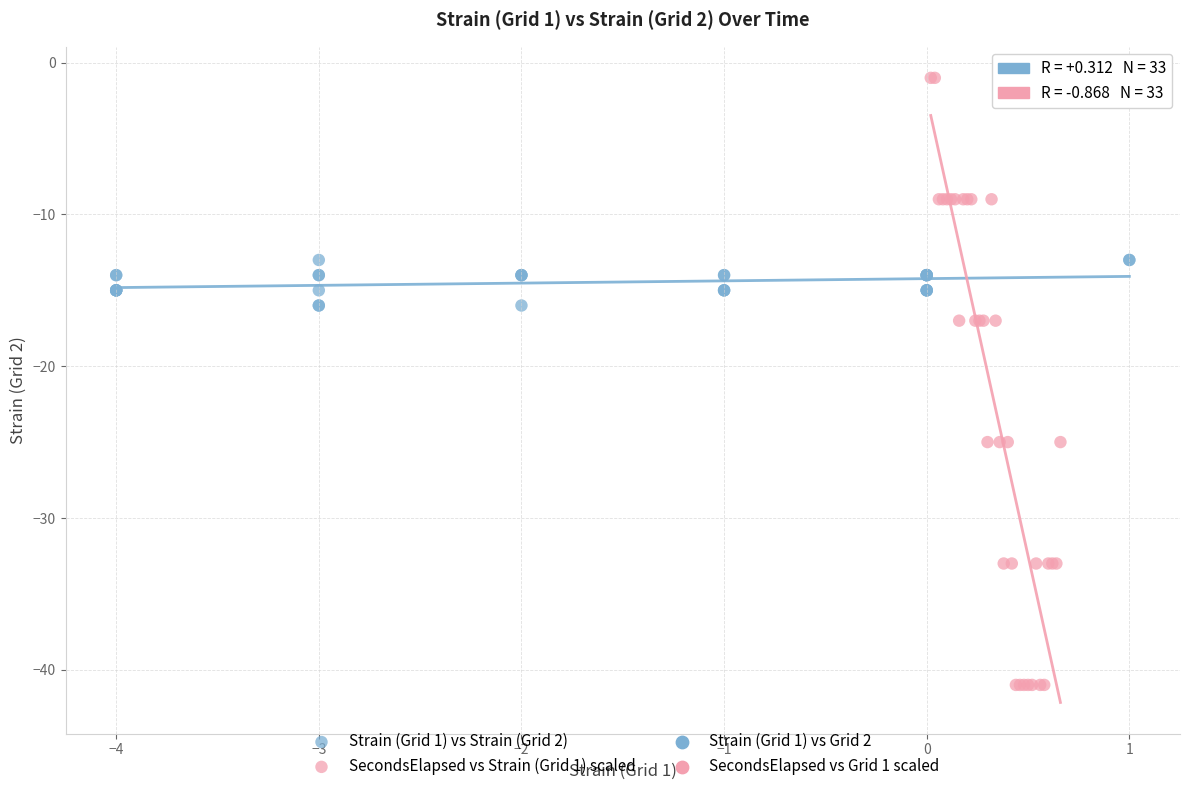

Which series reaches the minimum Y coordinate?

SecondsElapsed vs Strain (Grid 1) scaled